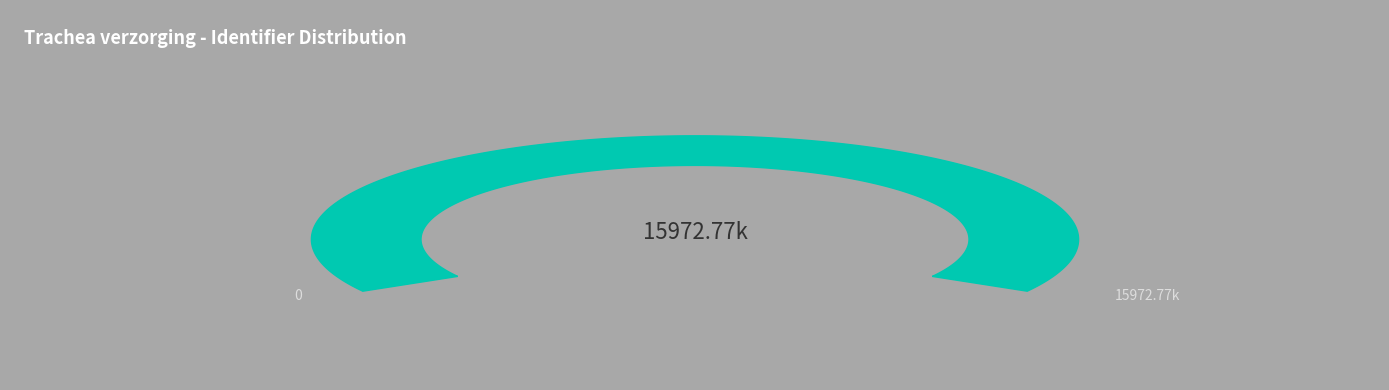

Which category has the biggest portion of the pie?

Websites: info